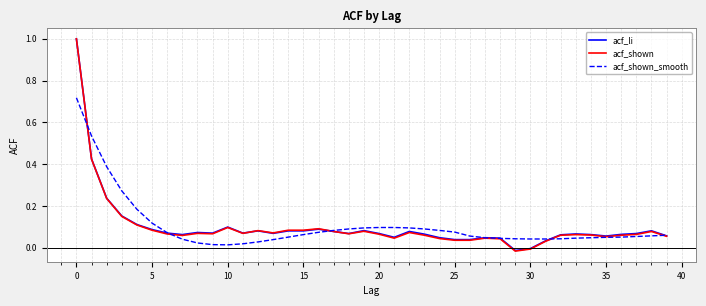

What is the greatest value displayed?

1.0